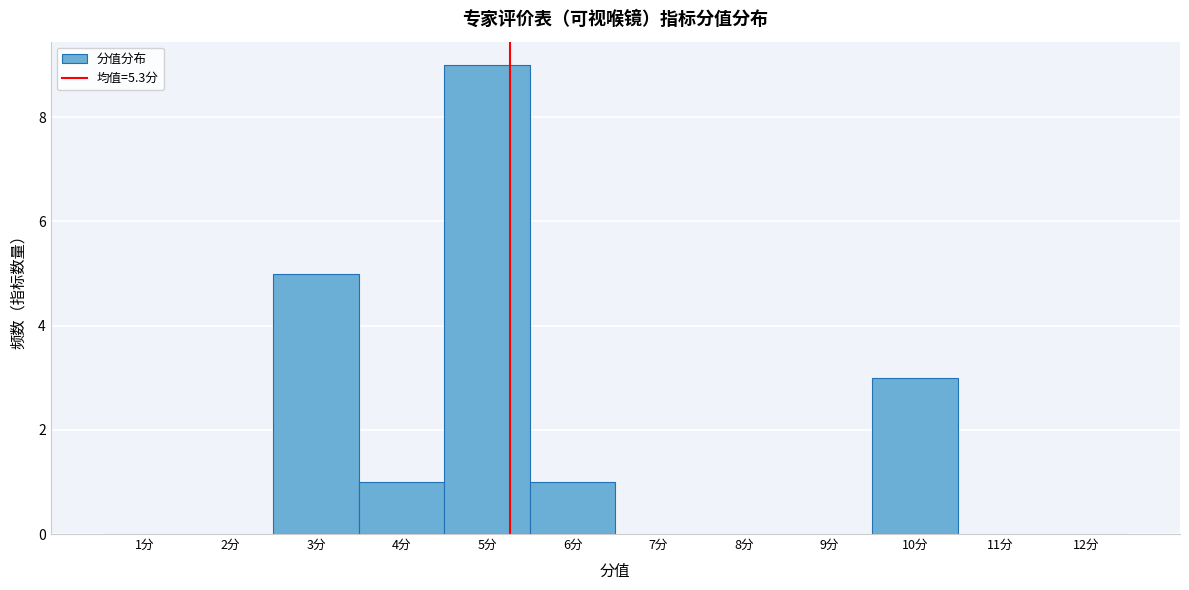

Over which range of the x-axis is the bar tallest?

4.5 to 5.5